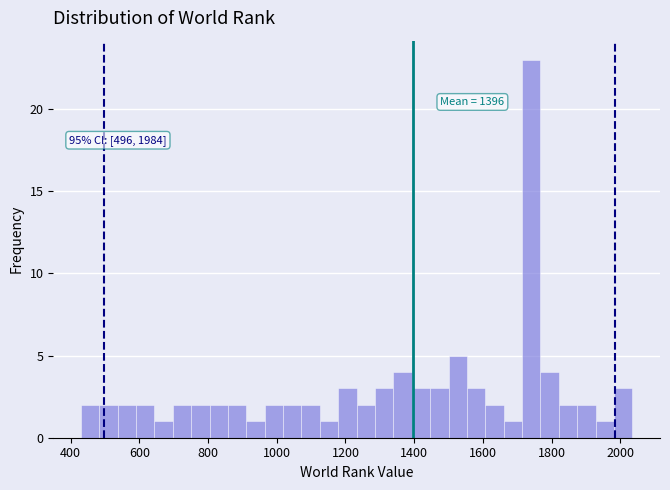

Read against the x-axis, roughly where is the centre of the tallest bar?

1740